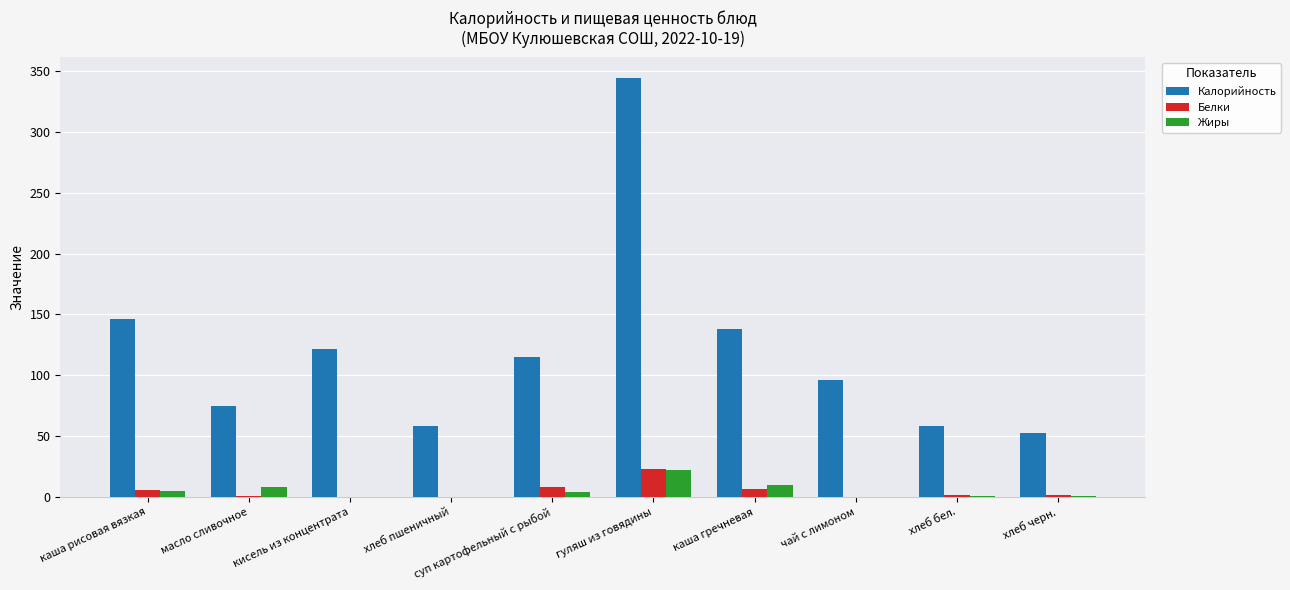

Count the number of categories in the chart.

10